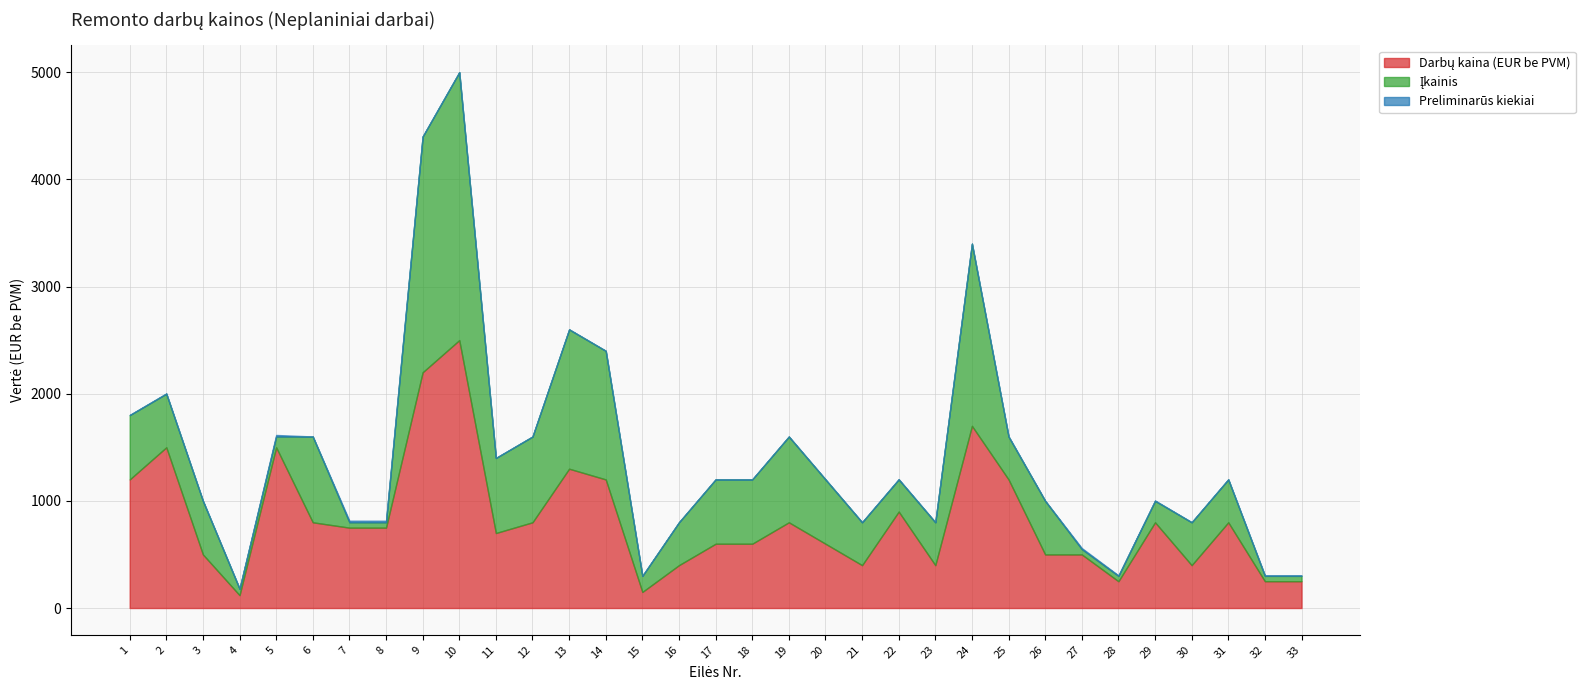

List the series in order of their overall mean, lowest first.

Preliminarūs kiekiai, Įkainis, Darbų kaina (EUR be PVM)